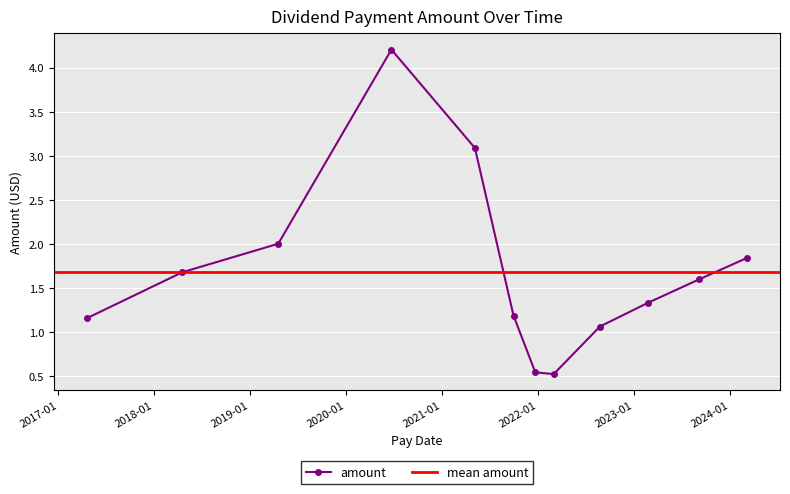

At which category does the data reach its first local valley?

2022-03-02